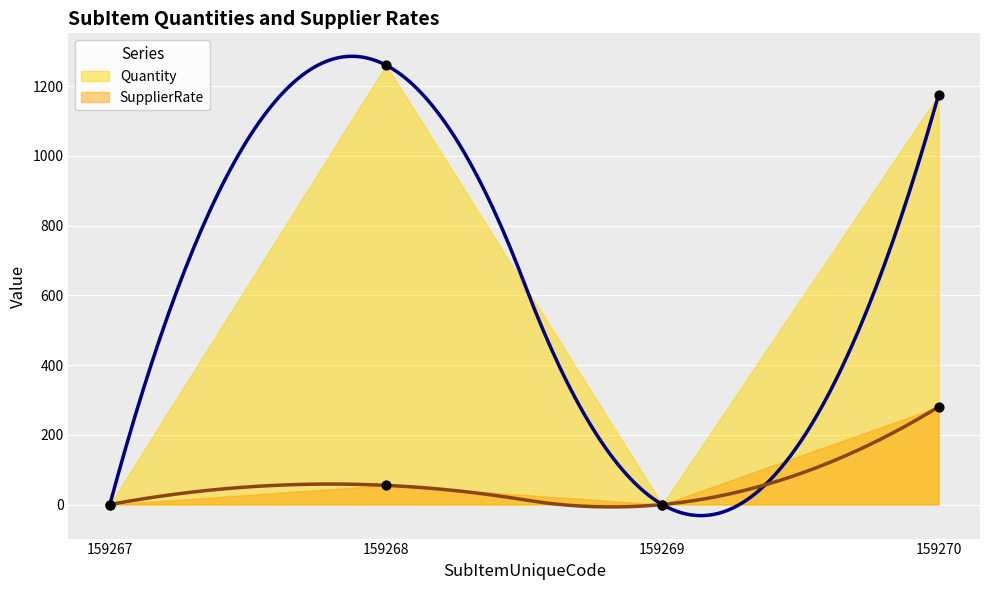

Which series reaches the maximum Y coordinate?

Quantity